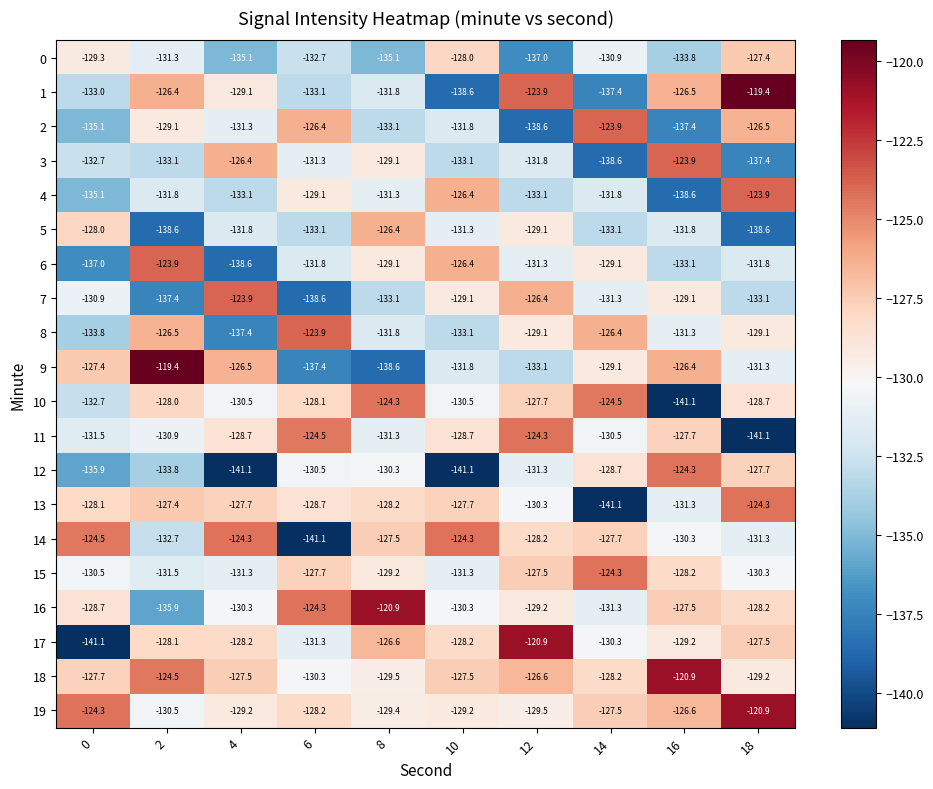

What is the maximum value shown in the chart?

-119.4